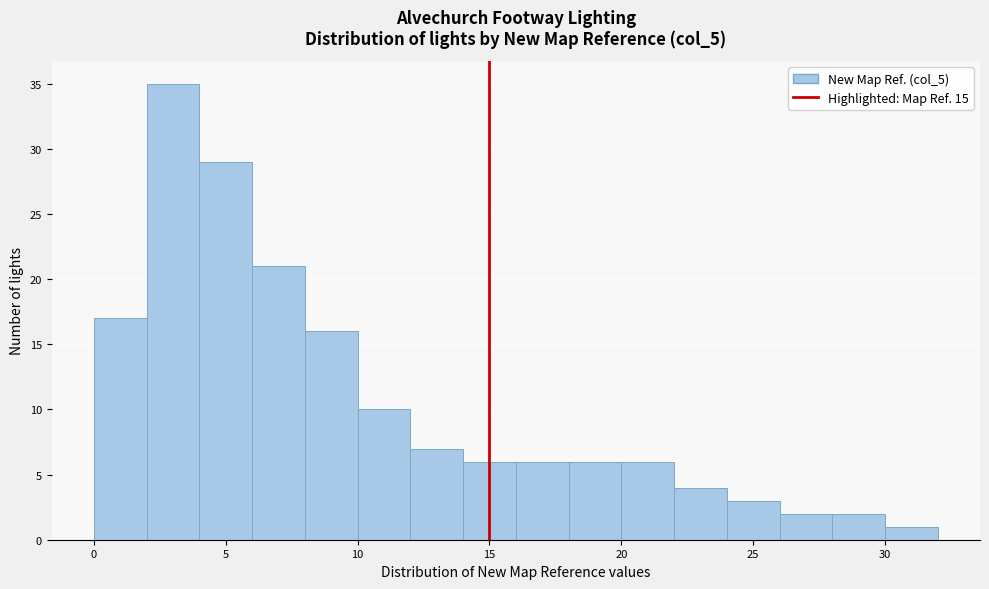

How tall is the bar that spans 20 to 22 on the x-axis? The values are not printed on the chart, so give them approximately, as read against the axis.

6